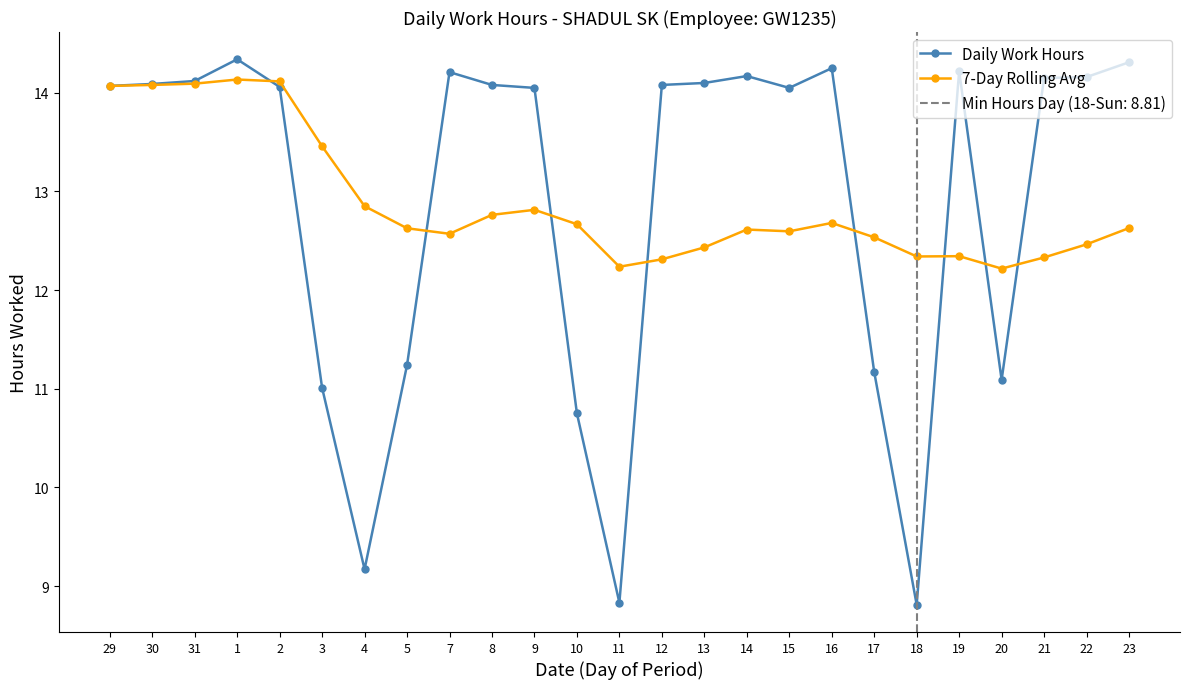

In 7-Day Rolling Avg, how many points are higher than both neighbors (excluding endpoints)?

5